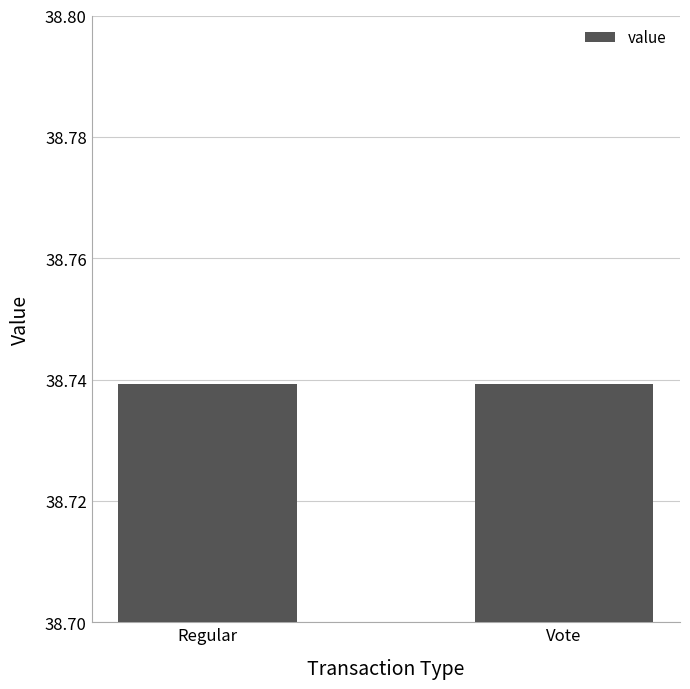

Are the bars horizontal?

No